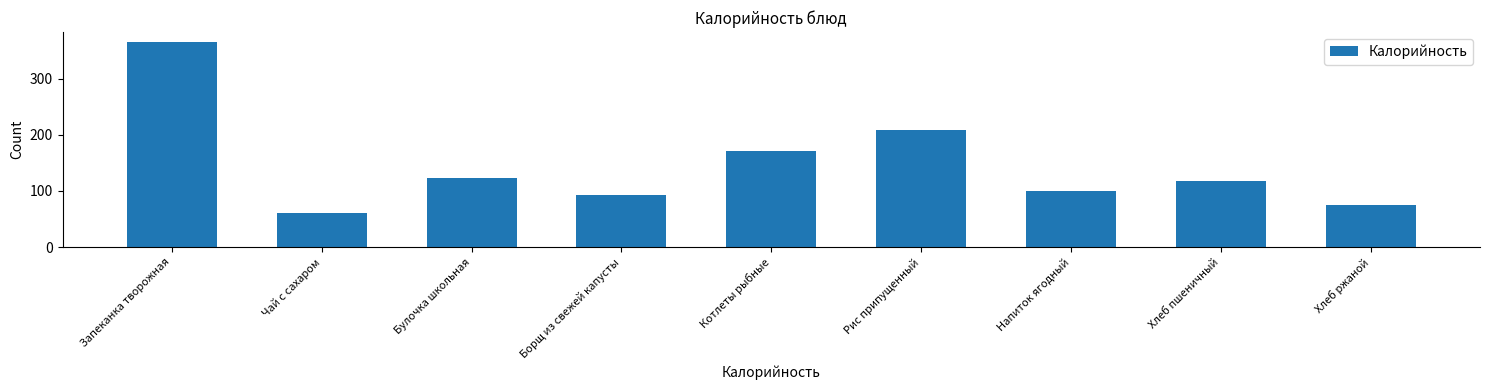

Reading right to left, what are all the values shown in this chart?

Хлеб ржаной=75	Хлеб пшеничный=118	Напиток ягодный=100	Рис припущенный=209	Котлеты рыбные=171	Борщ из свежей капусты=92	Булочка школьная=123	Чай с сахаром=61	Запеканка творожная=365